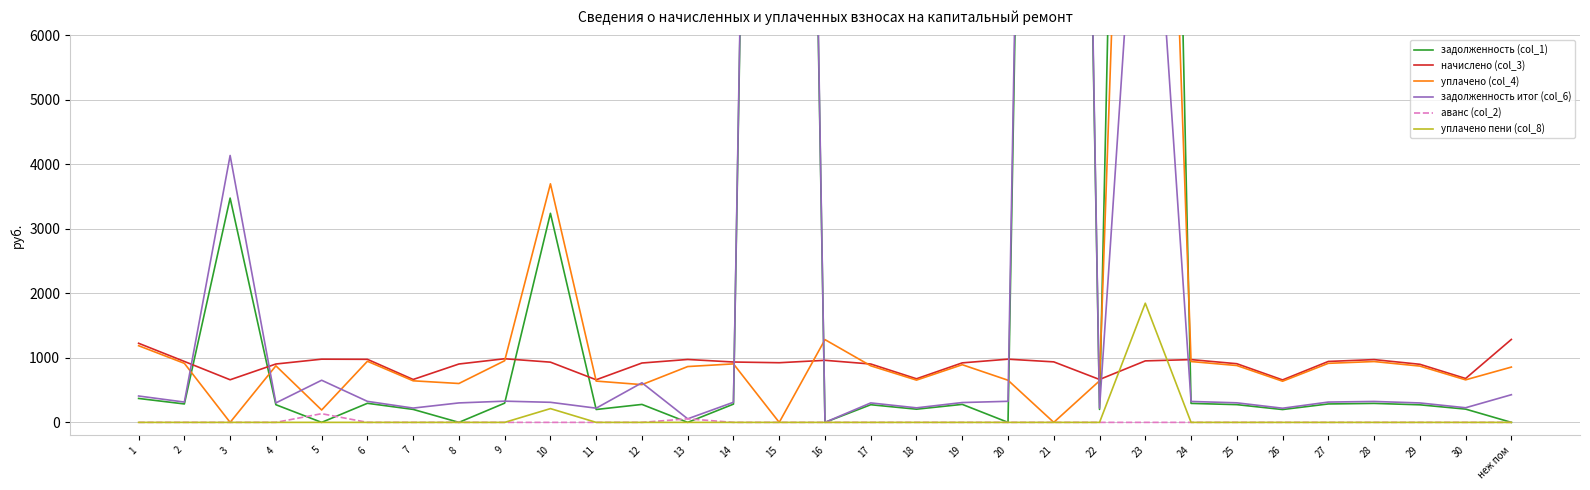

What is the difference between the second highest and second lowest values in the уплачено (col_4) series?

3698.5